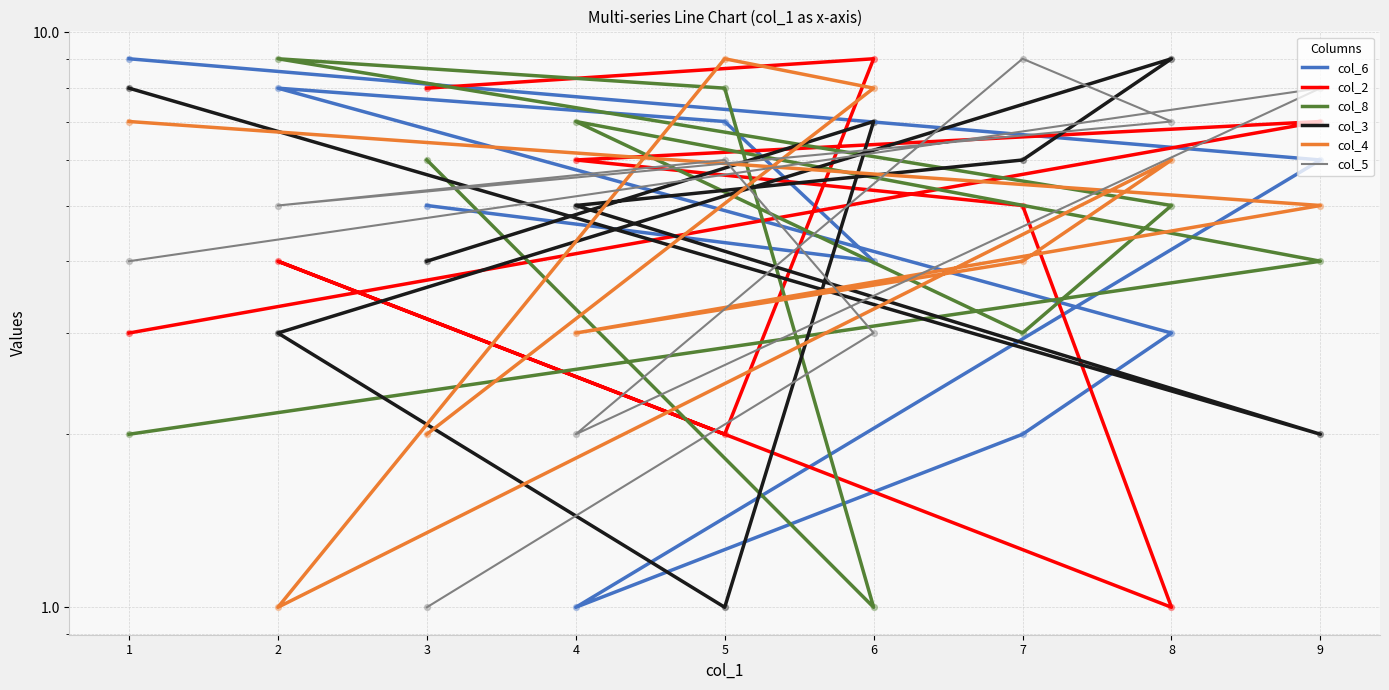

Which series has the largest total across all categories?

col_6